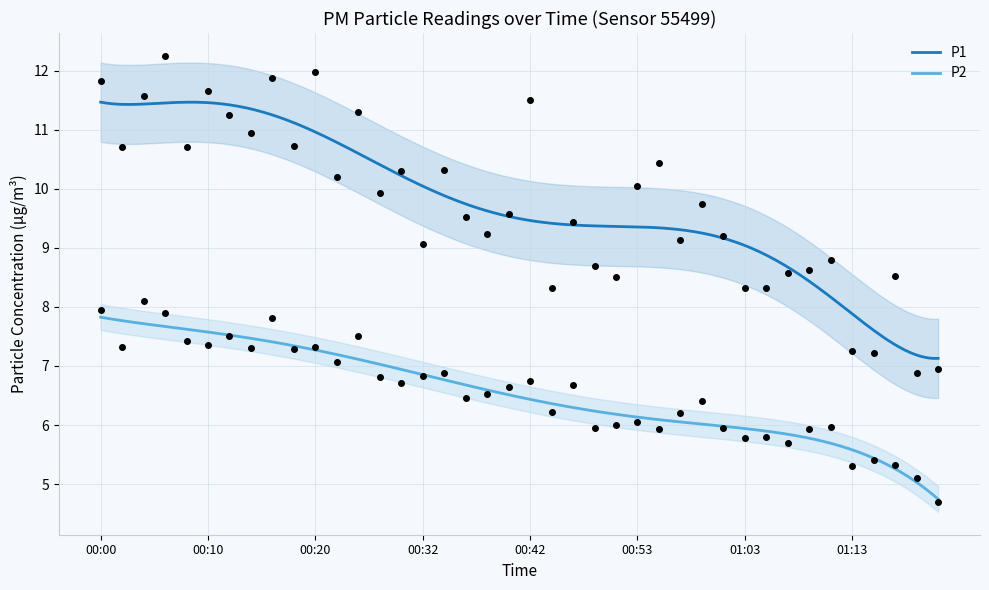

Is the value of P2 at 00:40 greater than the value of P1 at 01:15?

No